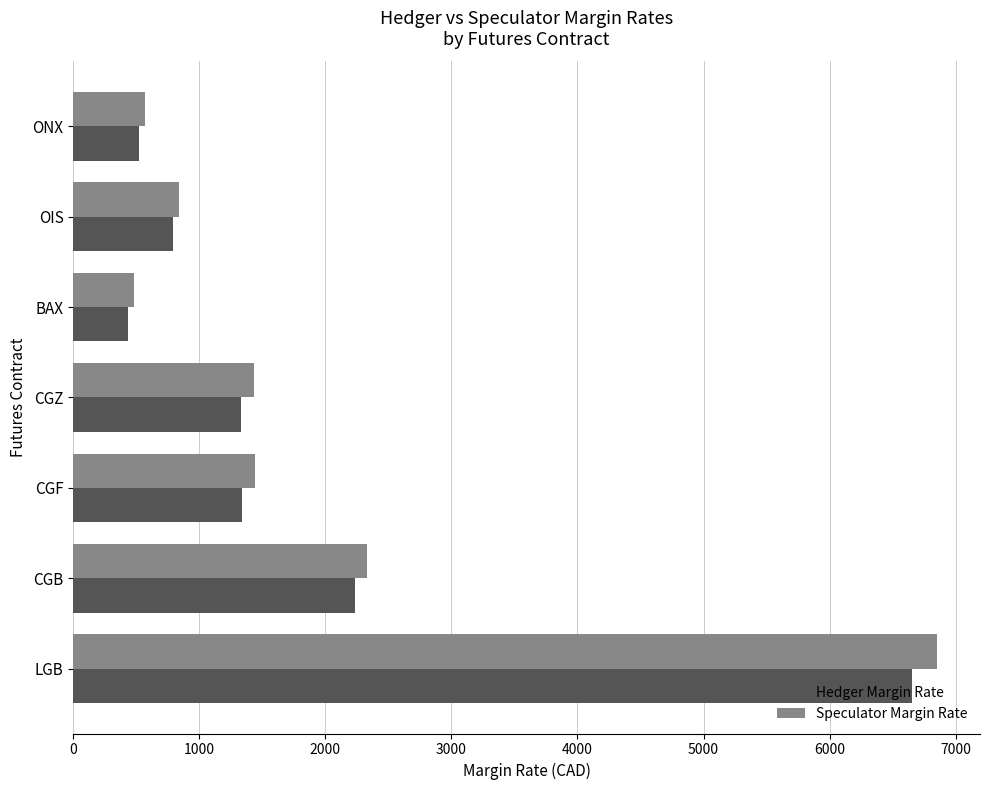

Which series has the widest spread of values?

Speculator Margin Rate